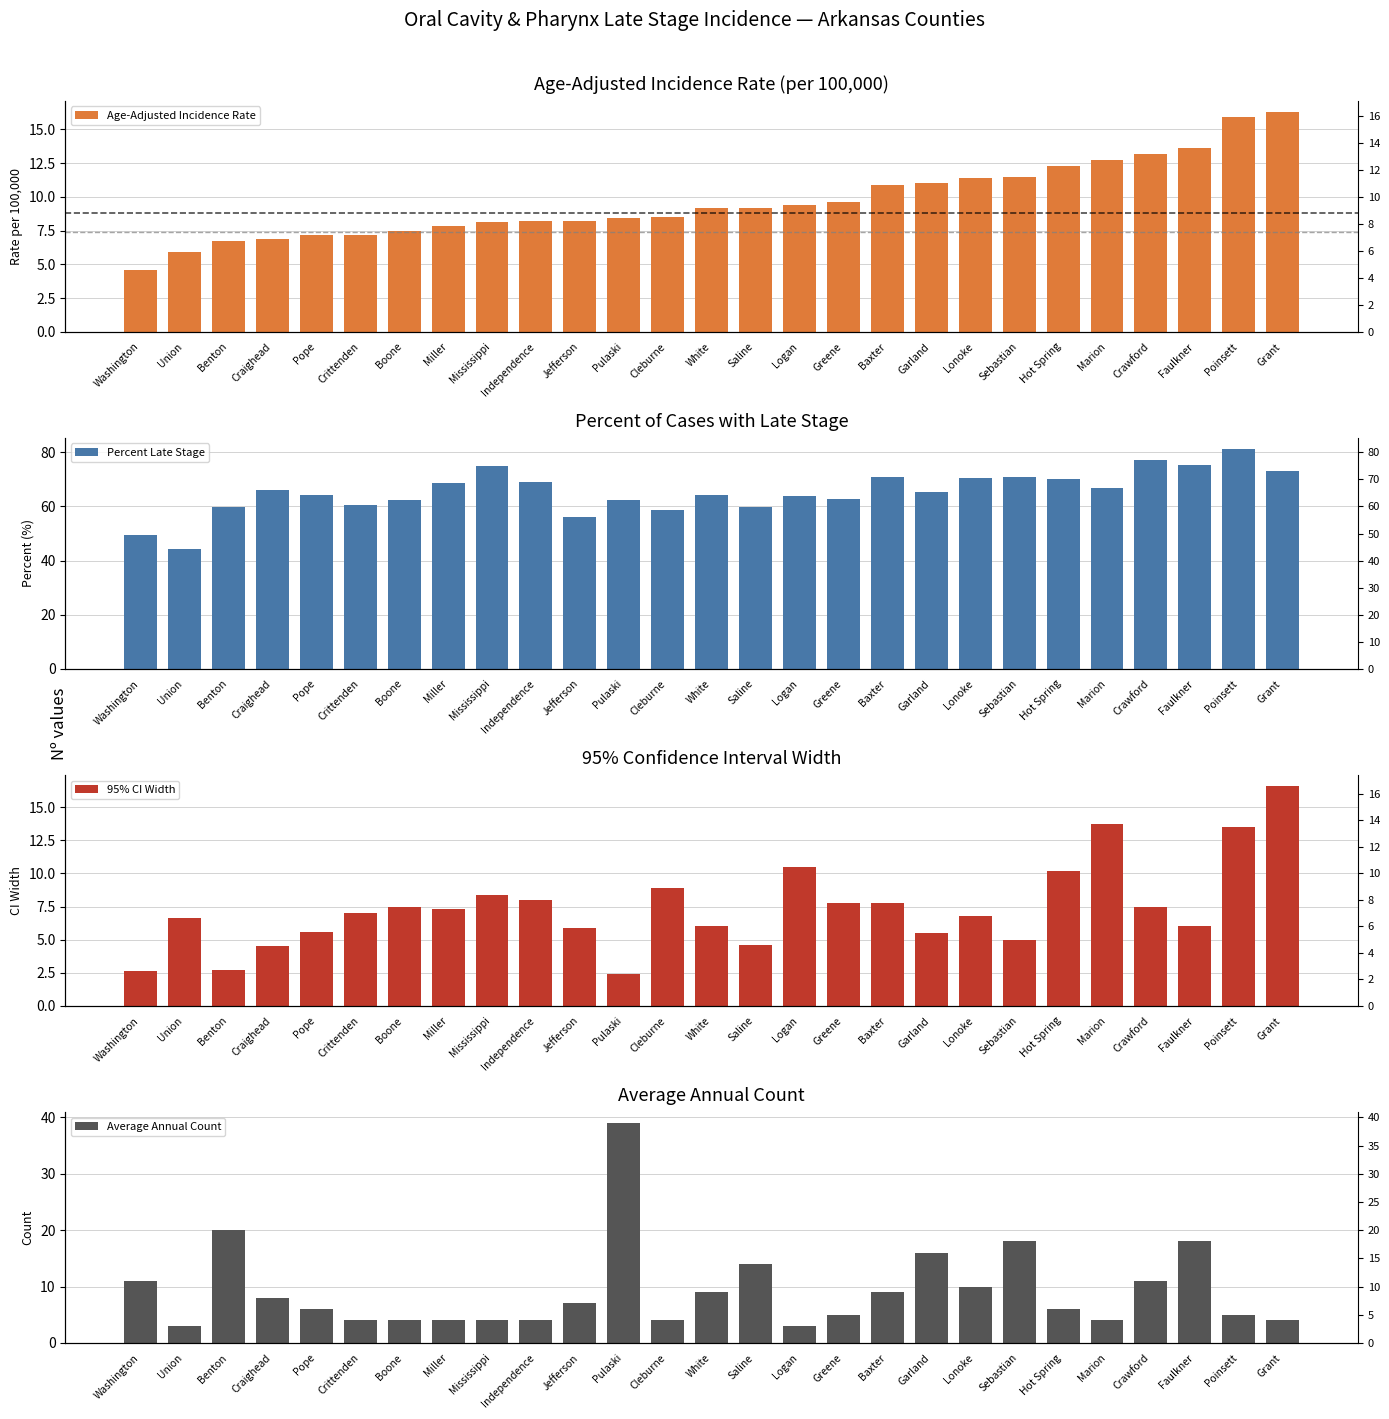

What is the difference between the maximum and minimum values in the Age-Adjusted Incidence Rate series?

11.7